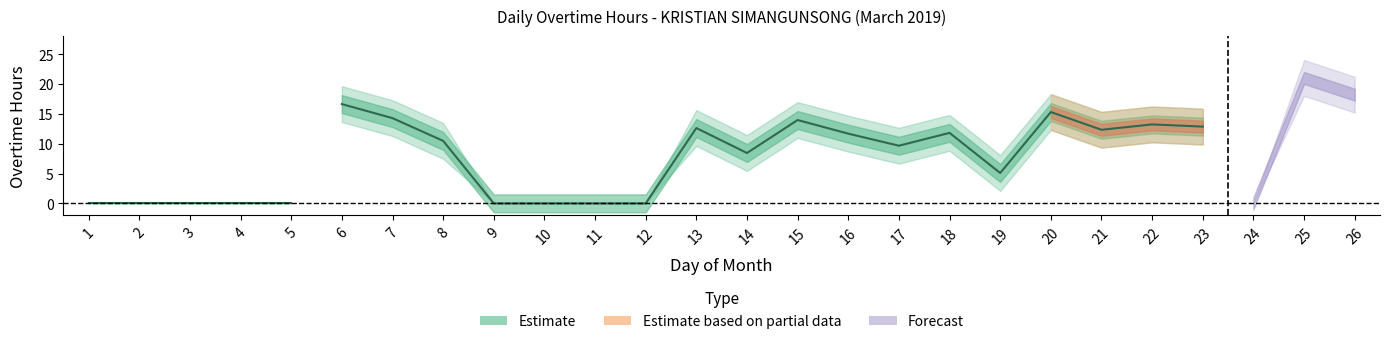

True or false: the data shows 7.8 at 9.

False